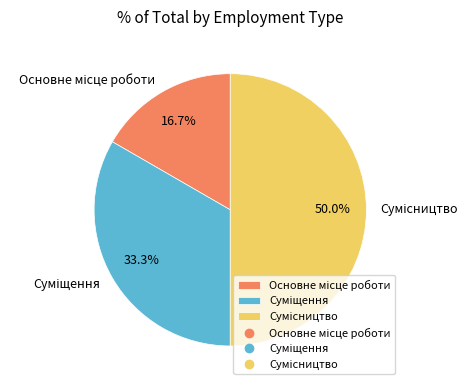

The Основне місце роботи slice represents 17% of the pie. True or false?

True